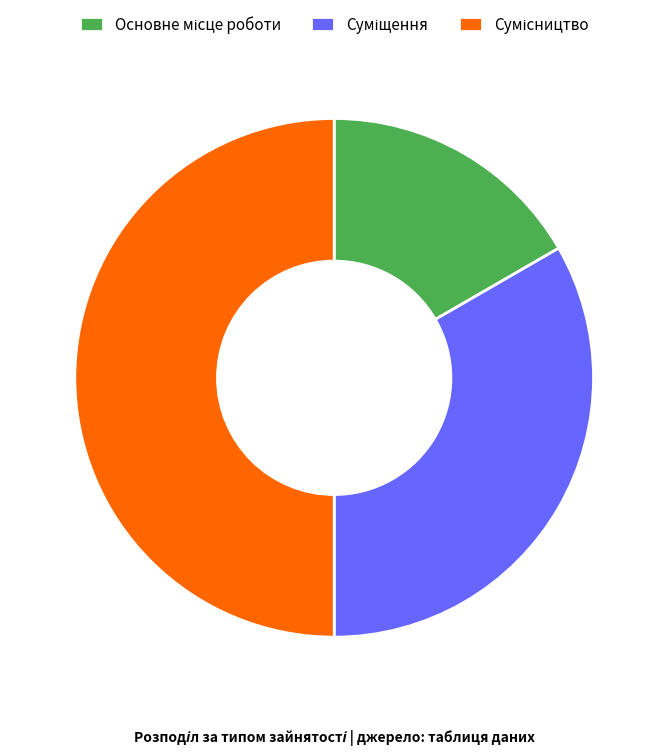

Count the number of slices in the pie.

3